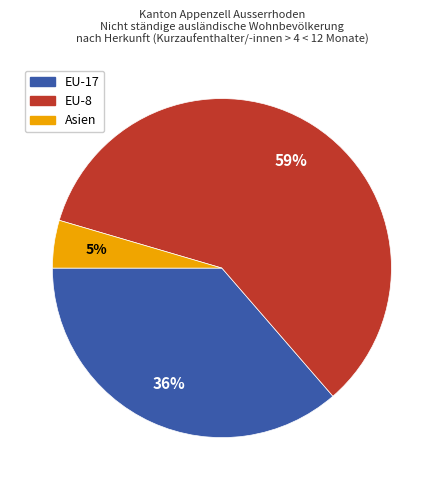

To the nearest percent, what is the combined percentage of Asien and EU-8?

64%